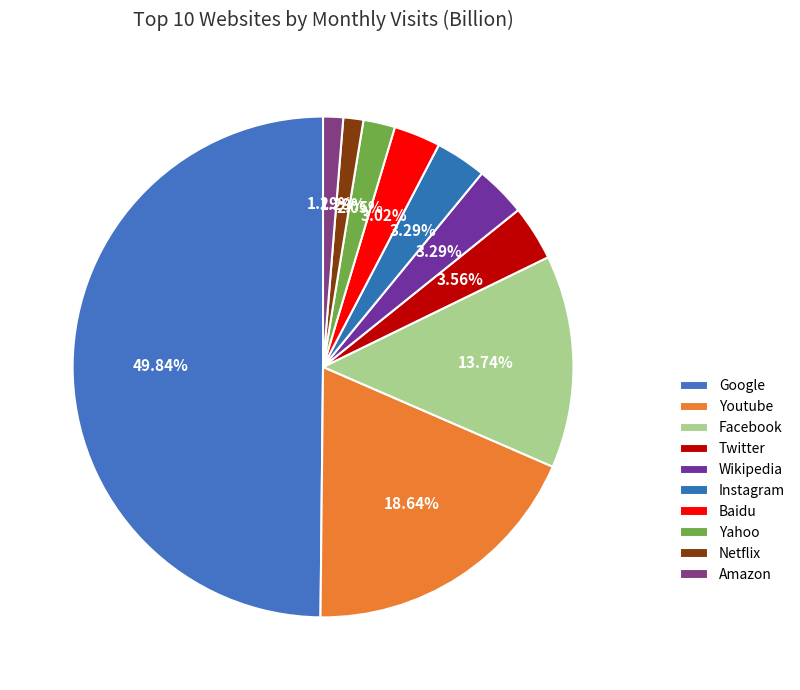

To the nearest percent, what is the combined percentage of Twitter and Youtube?

22%